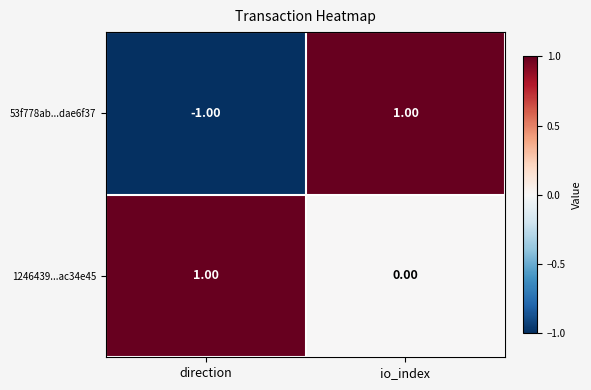

Where is 1246439...ac34e45 nearest to the value 0?

io_index